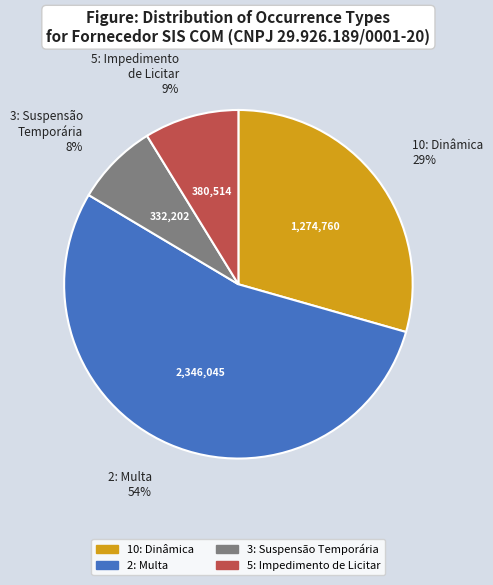

Does any single category account for the majority?

Yes